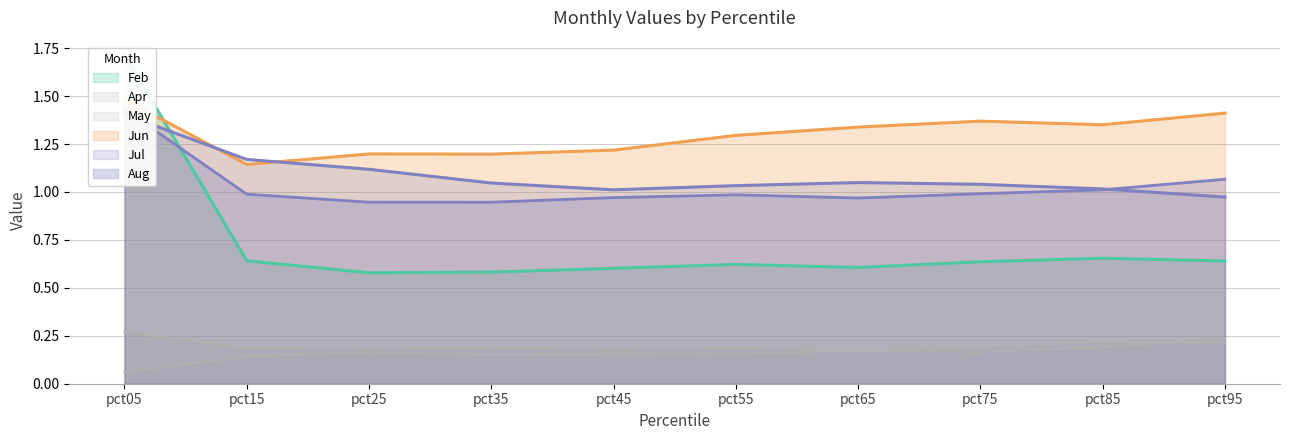

How many distinct data groups are displayed?

6